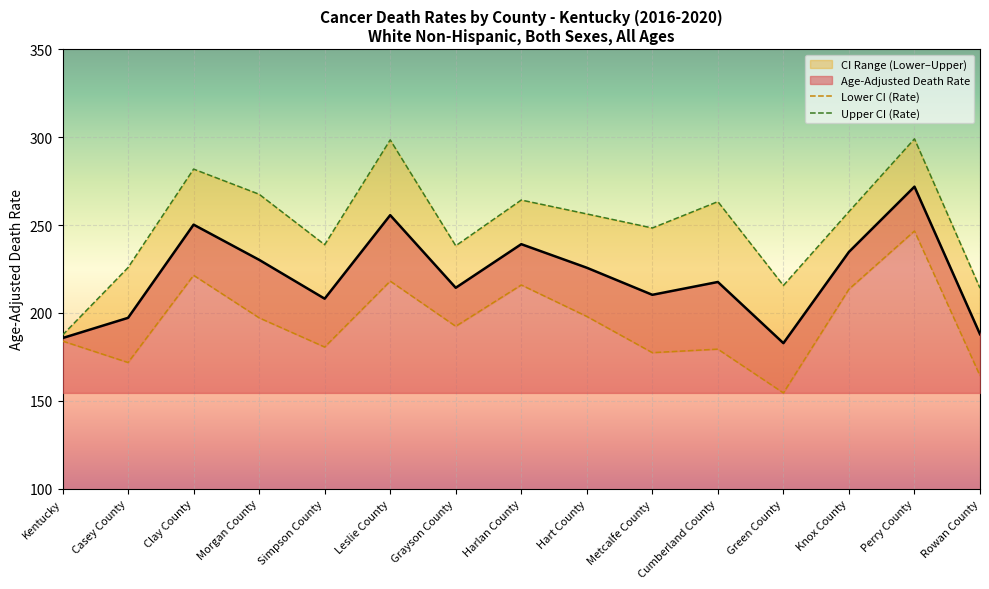

What is the sum of the Lower CI (Rate) values at Rowan County and Clay County?

385.7